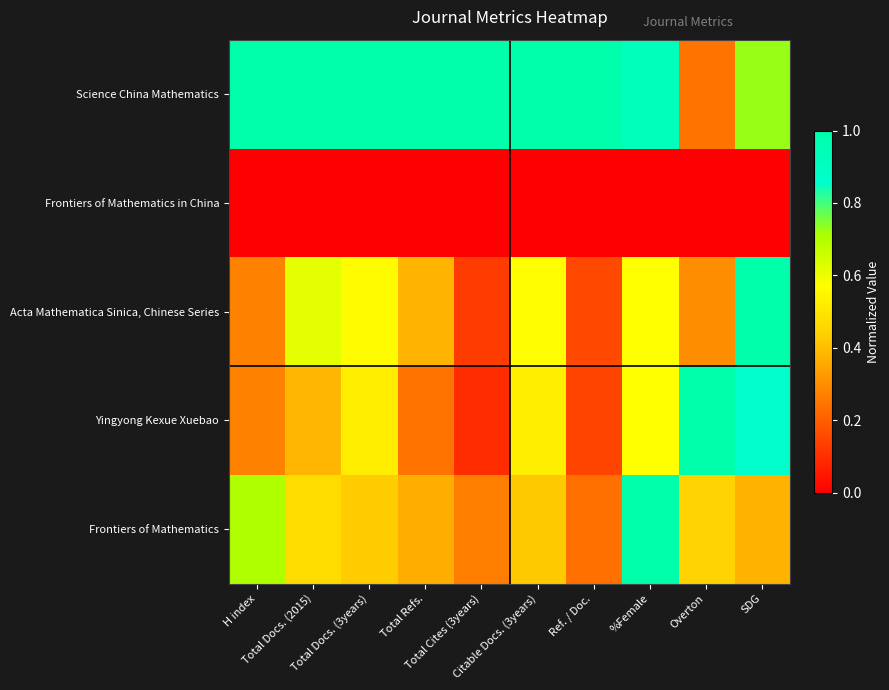

Reading left to right, list all the values displayed in this chart.

Science China Mathematics: H index=1.0	Total Docs. (2015)=1.0	Total Docs. (3years)=1.0	Total Refs.=1.0	Total Cites (3years)=1.0	Citable Docs. (3years)=1.0	Ref. / Doc.=1.0	%Female=0.9	Overton=0.2	SDG=0.7
Frontiers of Mathematics in China: H index=0.0	Total Docs. (2015)=0.0	Total Docs. (3years)=0.0	Total Refs.=0.0	Total Cites (3years)=0.0	Citable Docs. (3years)=0.0	Ref. / Doc.=0.0	%Female=0.0	Overton=0.0	SDG=0.0
Acta Mathematica Sinica, Chinese Series: H index=0.3	Total Docs. (2015)=0.6	Total Docs. (3years)=0.6	Total Refs.=0.4	Total Cites (3years)=0.1	Citable Docs. (3years)=0.6	Ref. / Doc.=0.2	%Female=0.6	Overton=0.3	SDG=1.0
Yingyong Kexue Xuebao: H index=0.3	Total Docs. (2015)=0.4	Total Docs. (3years)=0.5	Total Refs.=0.2	Total Cites (3years)=0.1	Citable Docs. (3years)=0.5	Ref. / Doc.=0.1	%Female=0.6	Overton=1.0	SDG=0.9
Frontiers of Mathematics: H index=0.7	Total Docs. (2015)=0.5	Total Docs. (3years)=0.4	Total Refs.=0.4	Total Cites (3years)=0.3	Citable Docs. (3years)=0.4	Ref. / Doc.=0.2	%Female=1.0	Overton=0.4	SDG=0.4